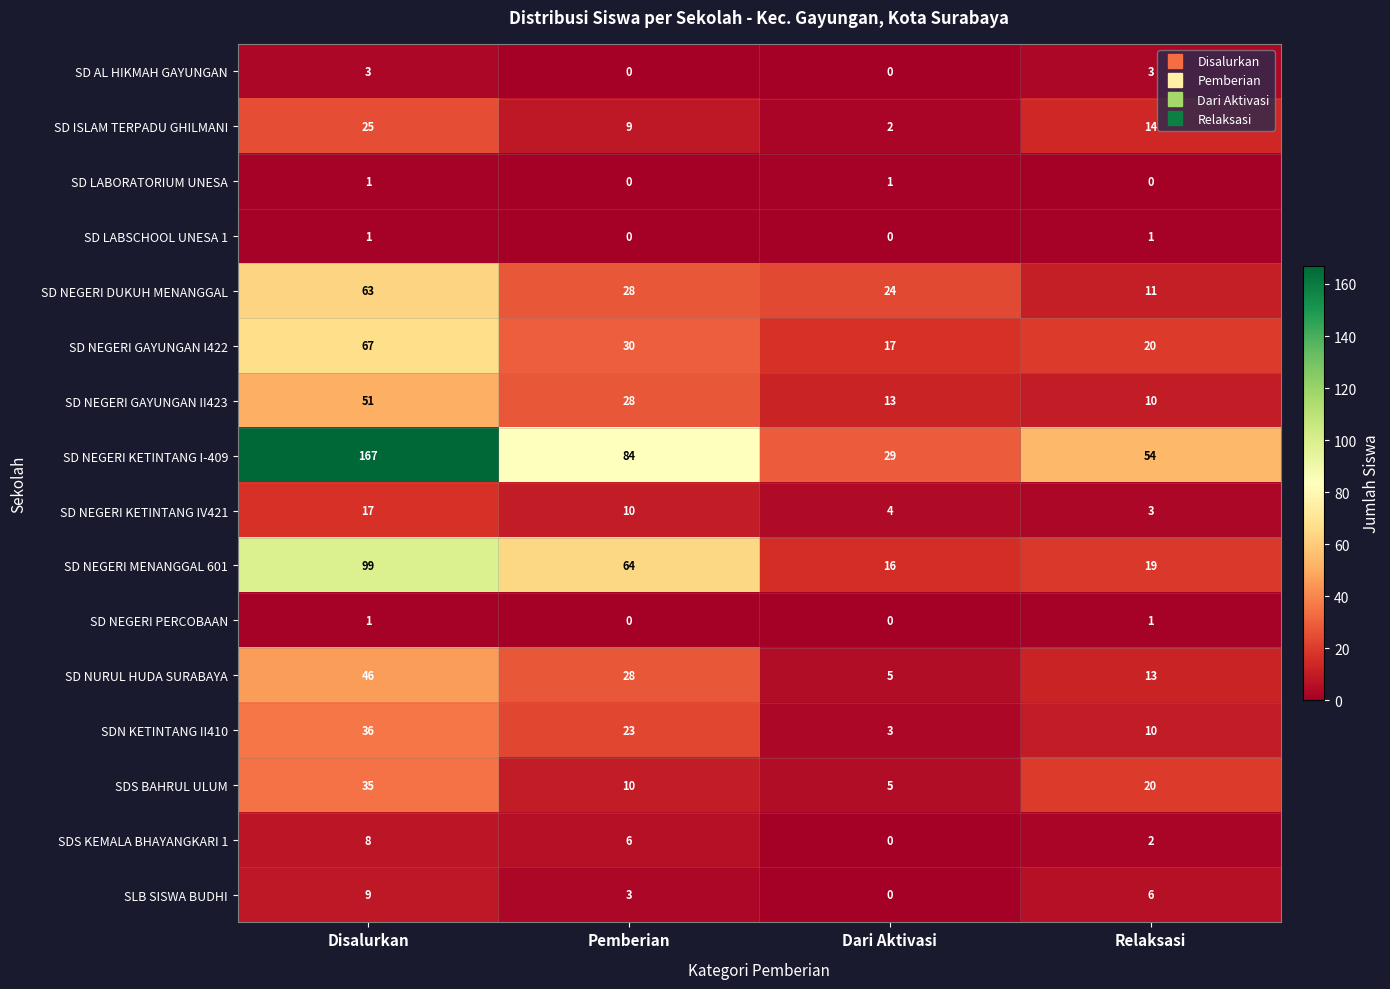

List the labels in order of SD NEGERI GAYUNGAN II423 value, smallest first.

Relaksasi, Dari Aktivasi, Pemberian, Disalurkan